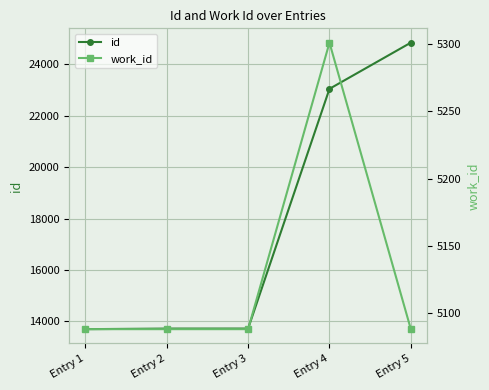

What is the sum of the work_id values at Entry 5 and Entry 2?

10176